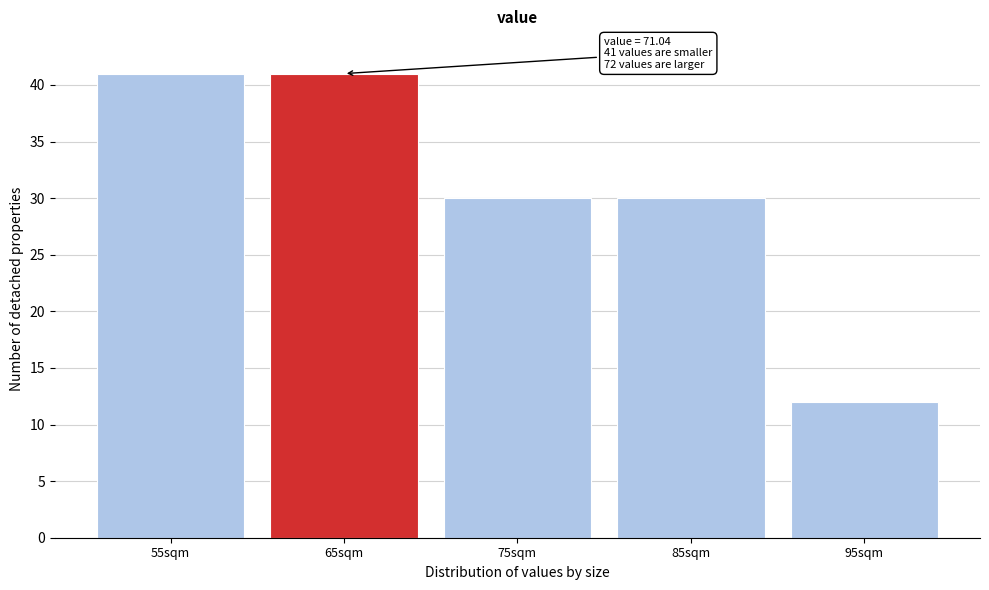

Reading left to right, list all the values displayed in this chart.

55sqm=41	65sqm=41	75sqm=30	85sqm=30	95sqm=12